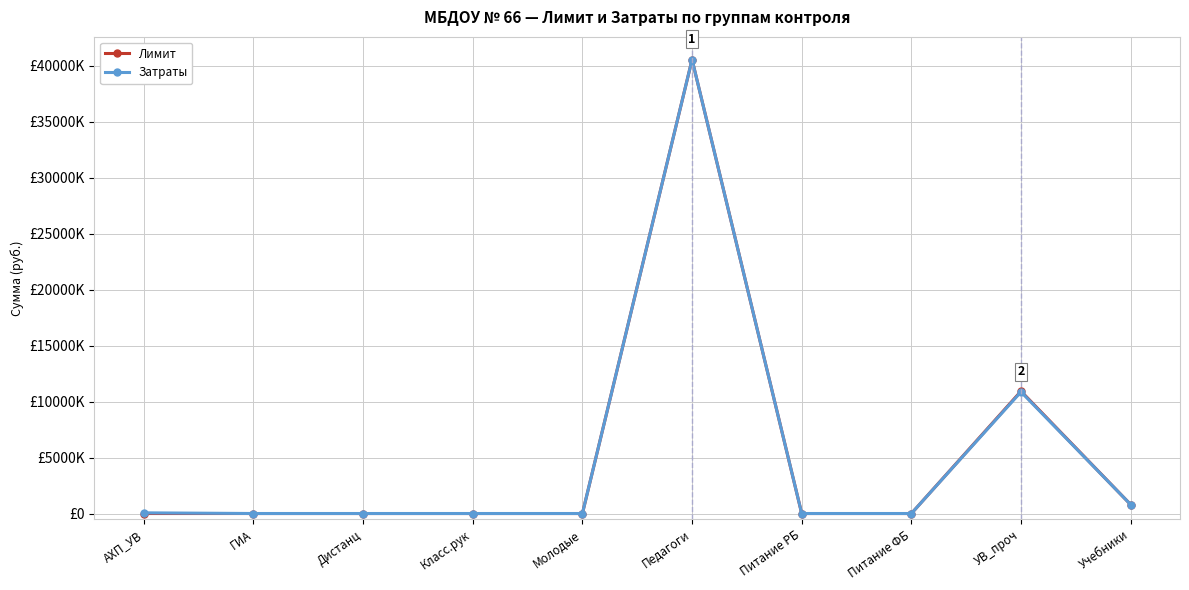

What are all the series names shown in the legend?

Лимит, Затраты